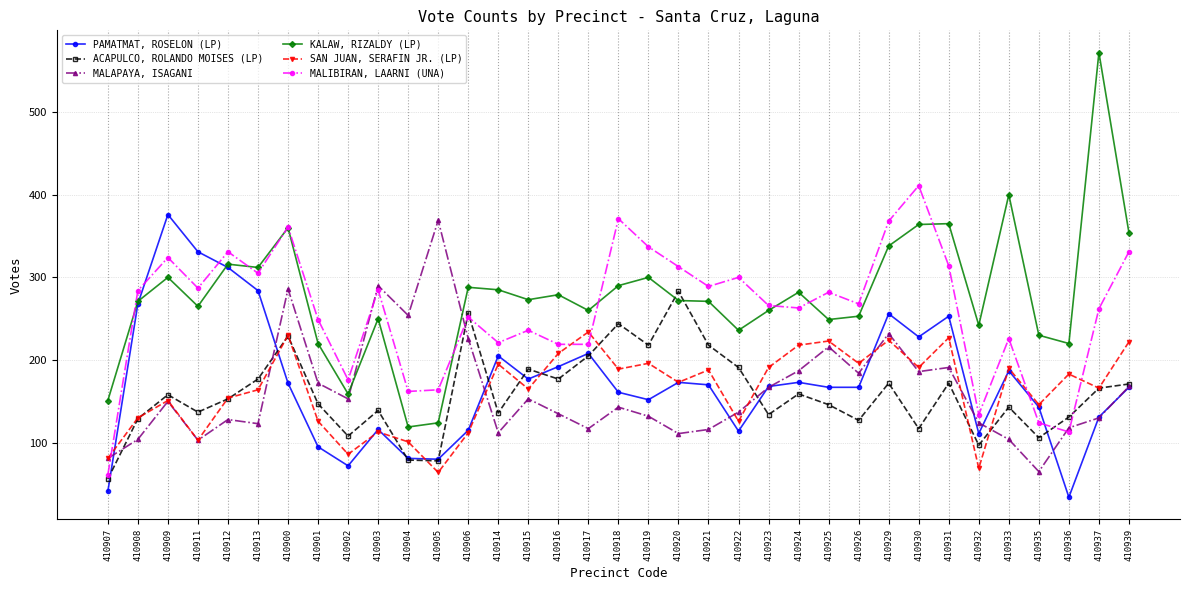

What is the total value across all series at 410901?

1009